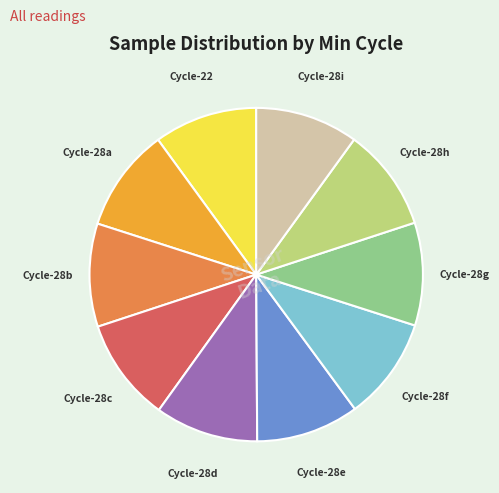

Is there any slice that represents more than half of the pie?

No